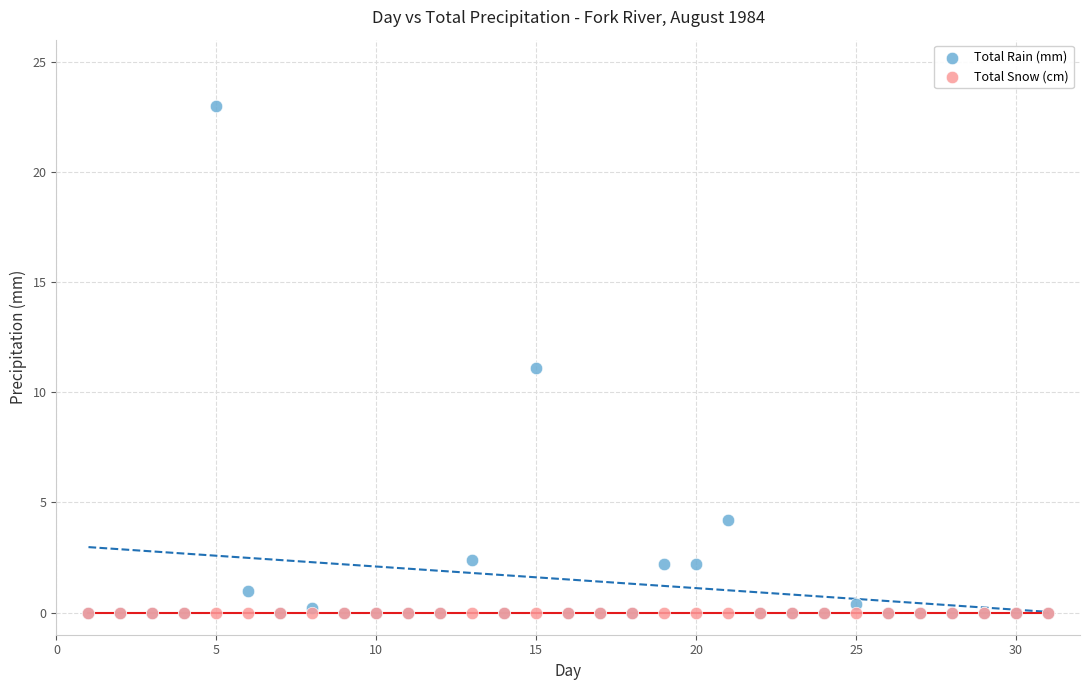

What are all the series names shown in the legend?

Total Rain (mm), Total Snow (cm)